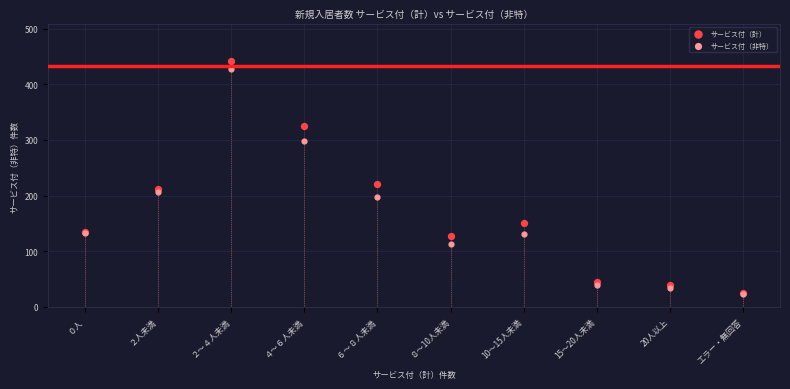

What are all the series names shown in the legend?

サービス付（計）, サービス付（非特）